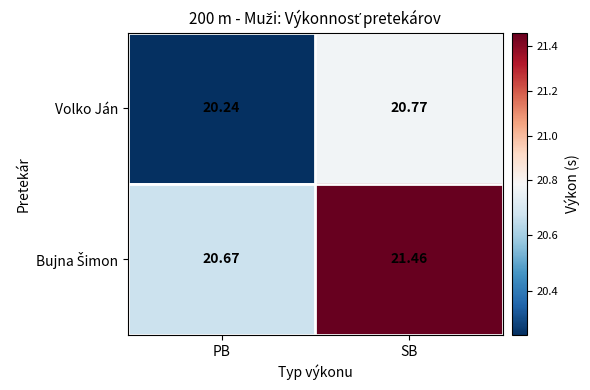

At which category is the sum across all series the highest?

SB